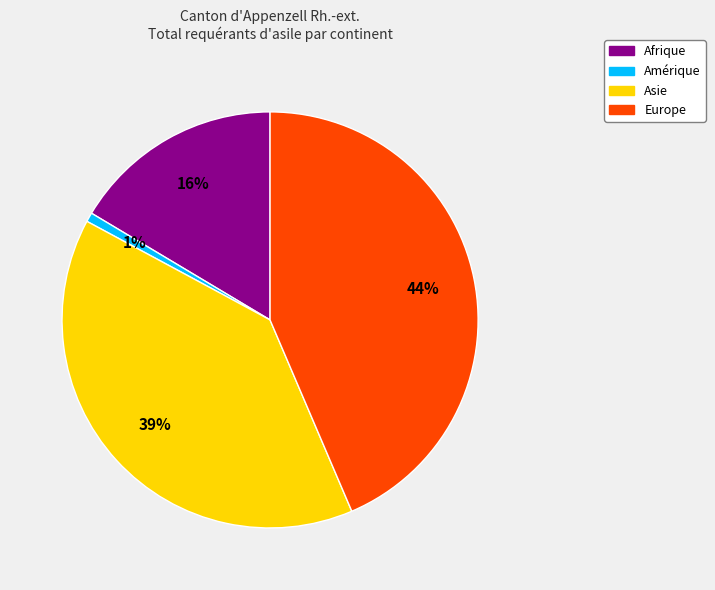

Which has a higher value, Afrique or Amérique?

Afrique